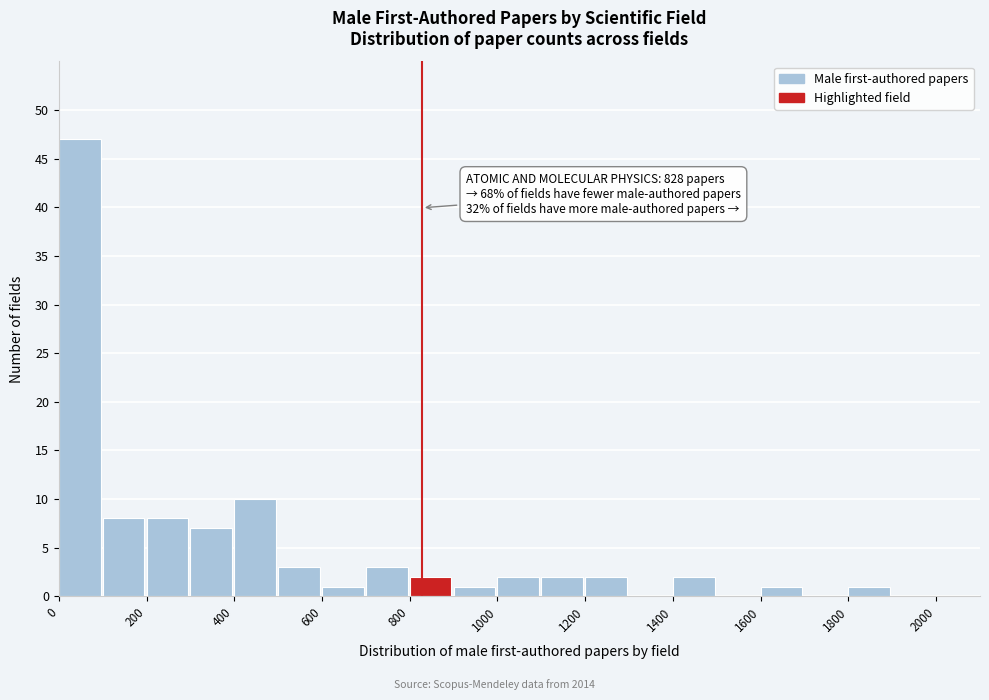

Which range on the x-axis has the tallest bar?

0 to 100